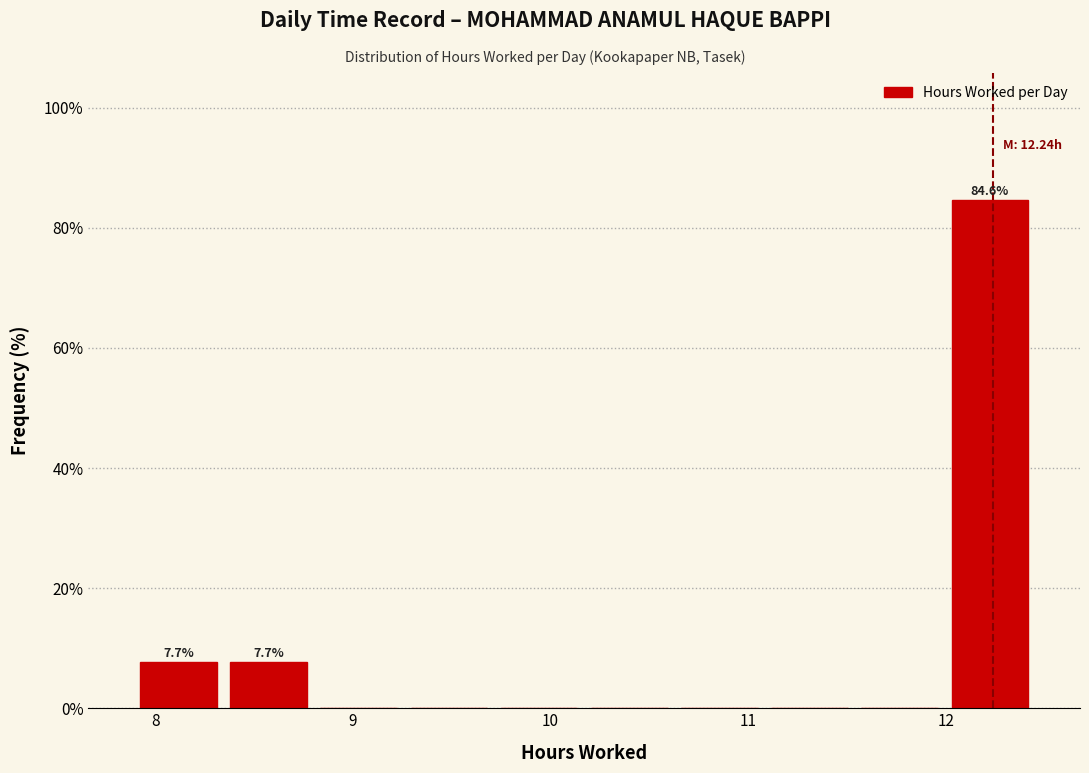

Over which range of the x-axis is the bar tallest?

12.0 to 12.5